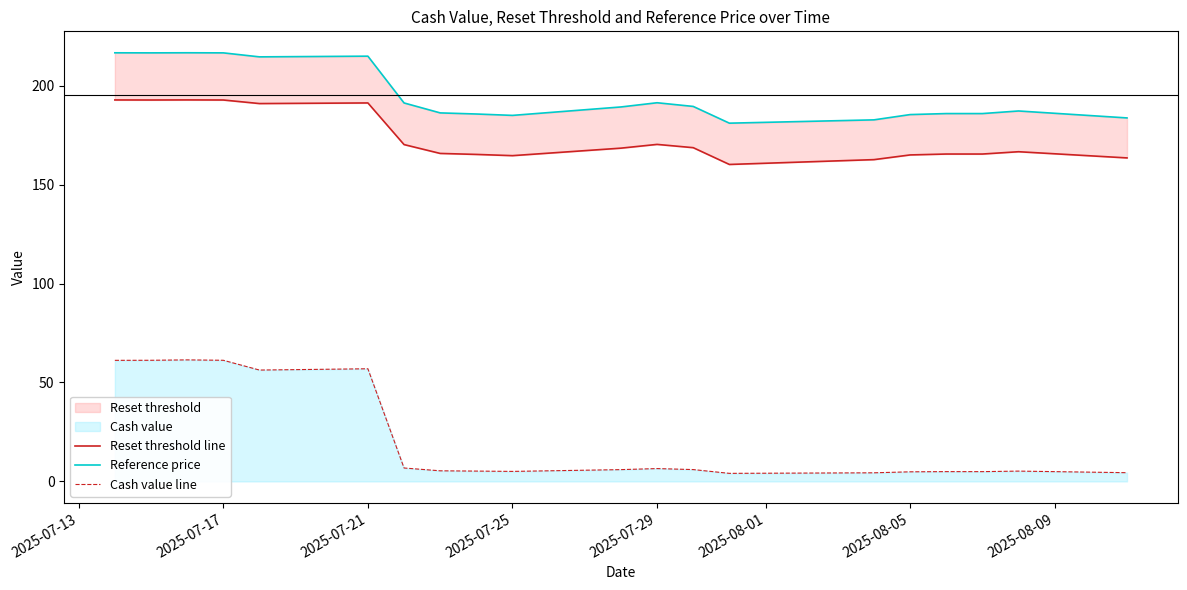

True or false: Reset threshold line has more than 1 points higher than both neighbors.

True